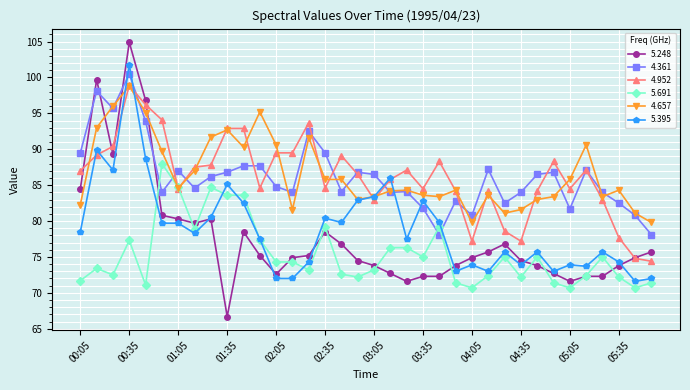

True or false: 5.395 and 4.361 cross at least once.

True